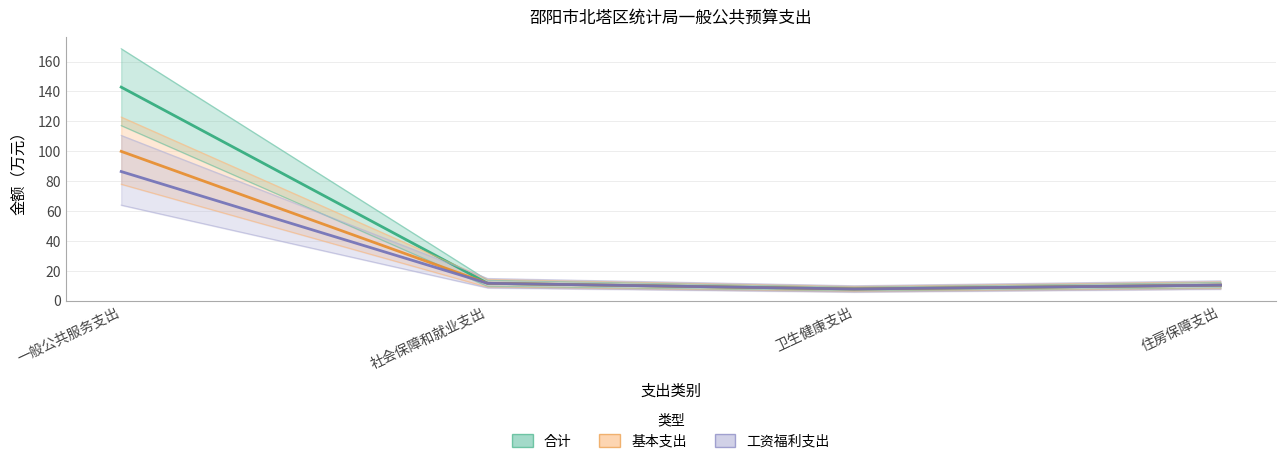

Which category has the lowest value across all series?

卫生健康支出